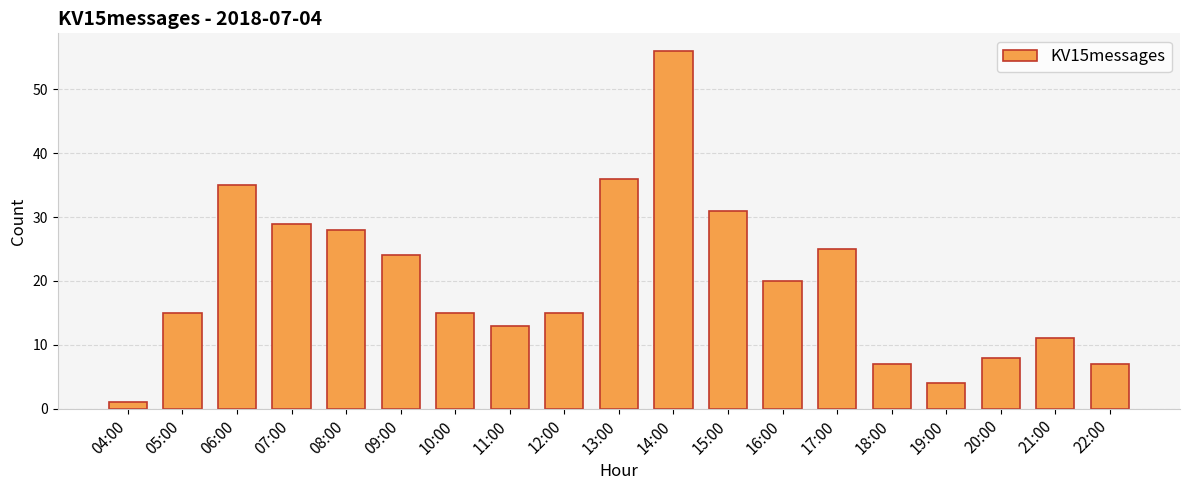

What is the label of the 19th bar from the right?

04:00